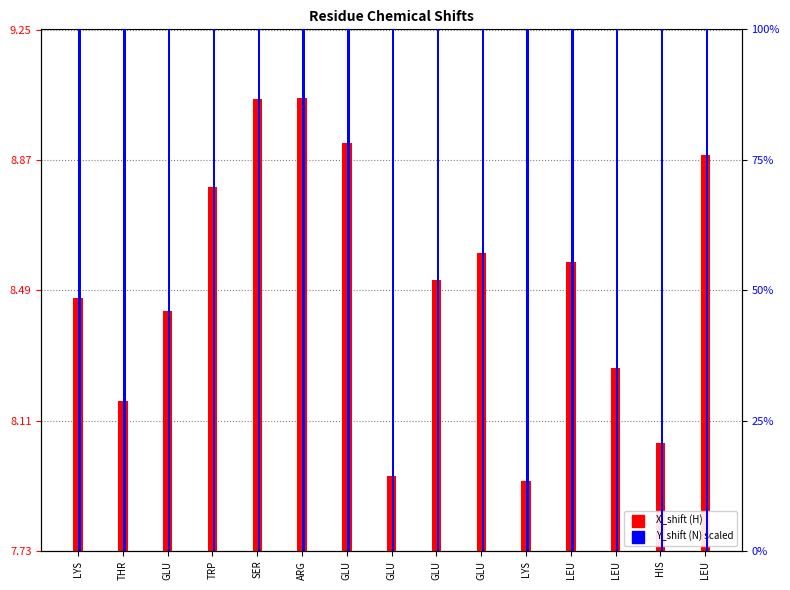

How many values in the X_shift series are below 8?

2